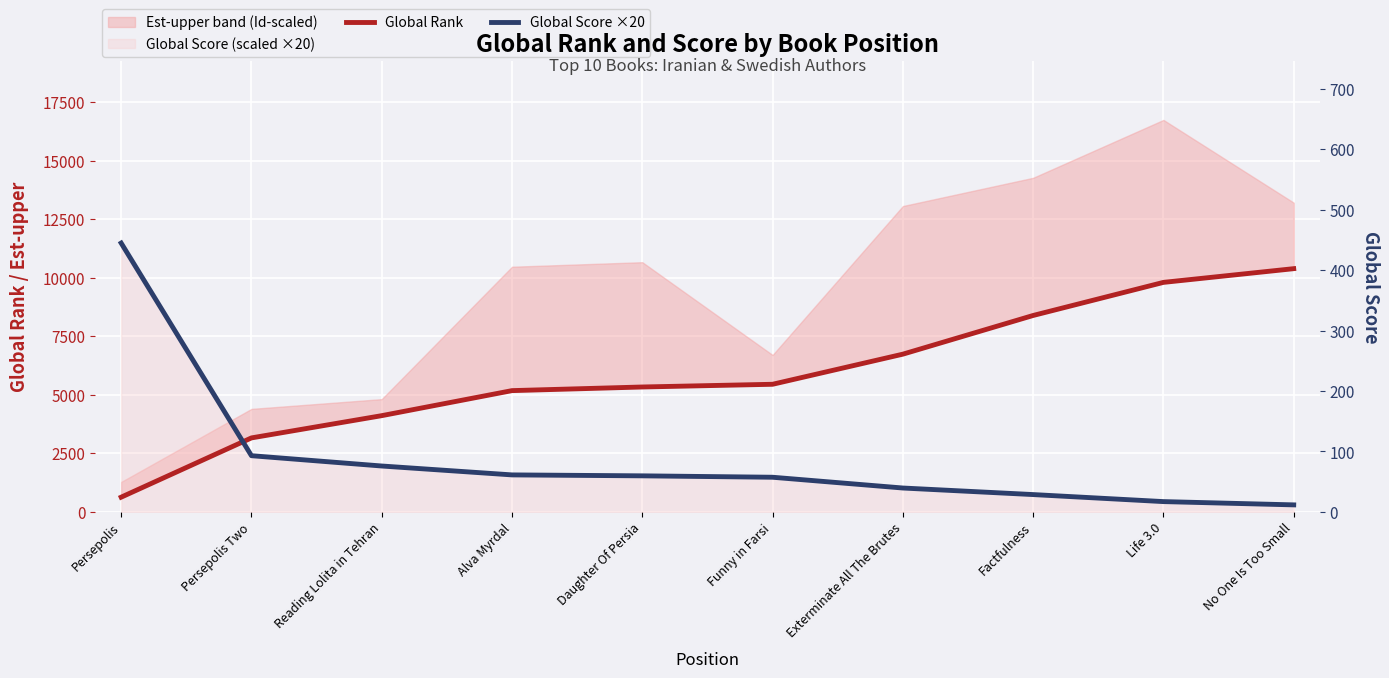

Is it true that Global Rank equals 5179 at Alva Myrdal?

True